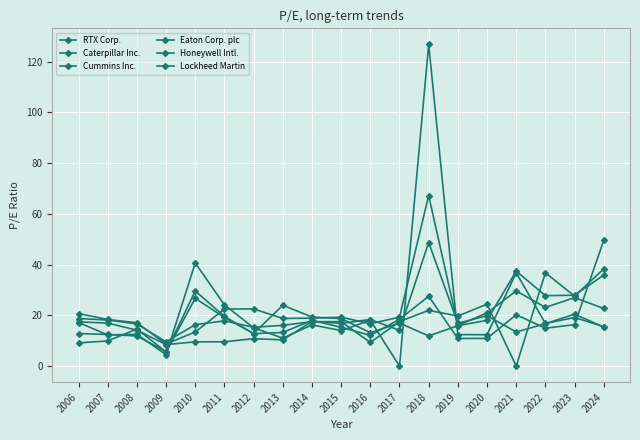

How many lines are shown in the chart?

6